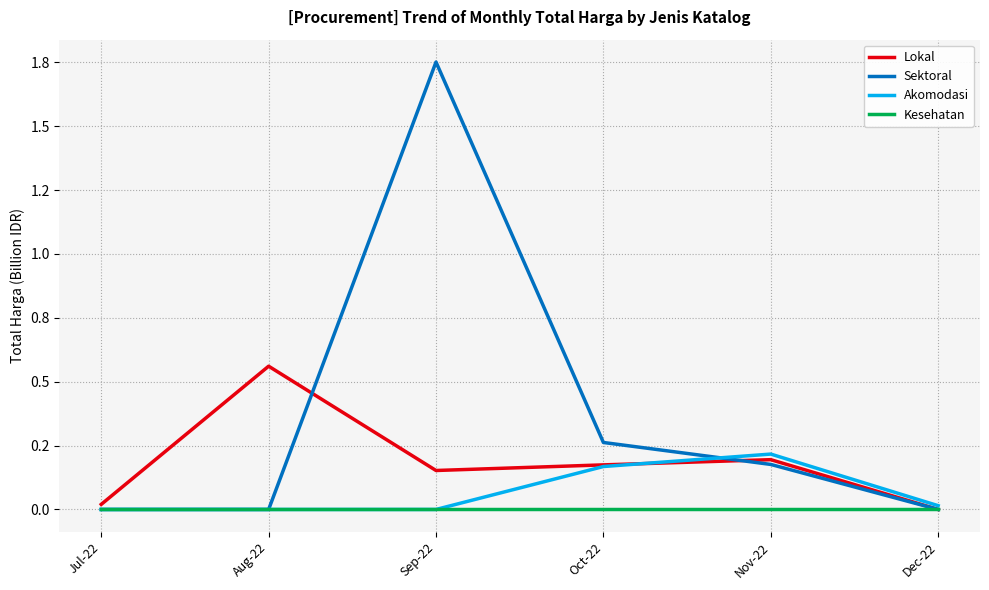

List the labels in order of Kesehatan value, smallest first.

Jul-22, Aug-22, Sep-22, Oct-22, Nov-22, Dec-22